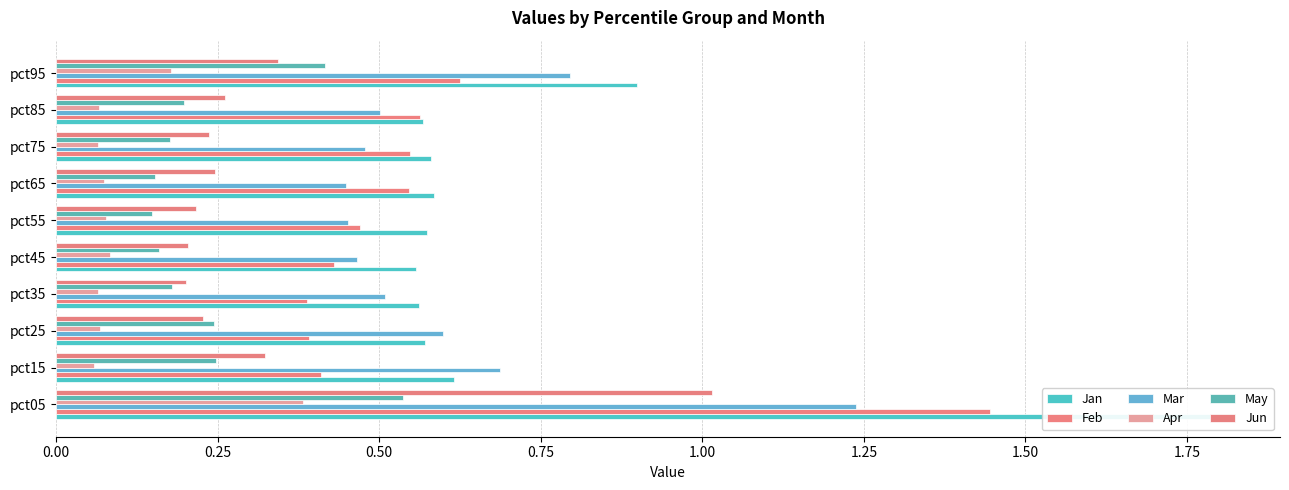

List the series in order of their peak value, highest first.

Jan, Feb, Mar, Jun, May, Apr